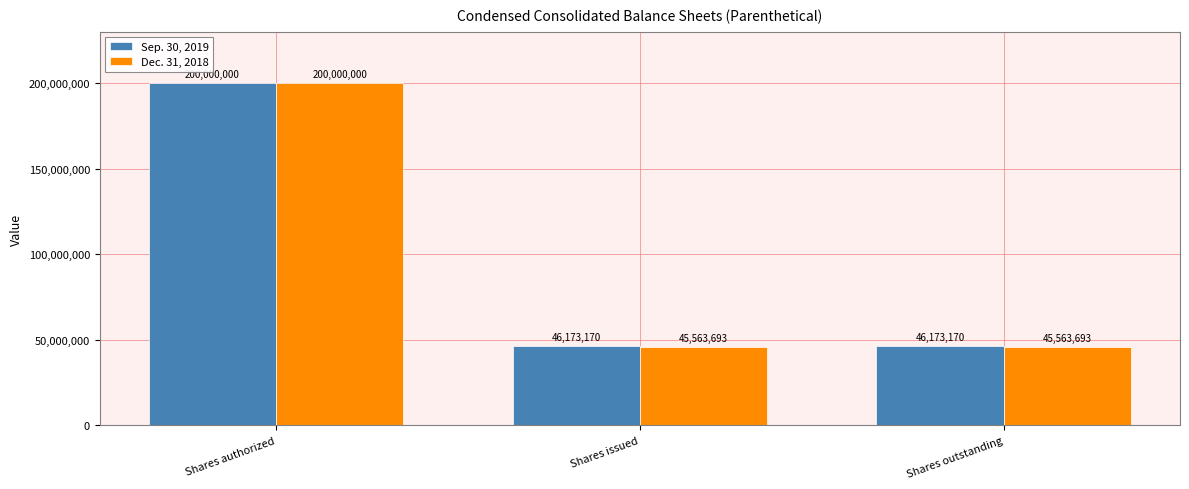

Rank the series by their average value, from highest to lowest.

Sep. 30, 2019, Dec. 31, 2018